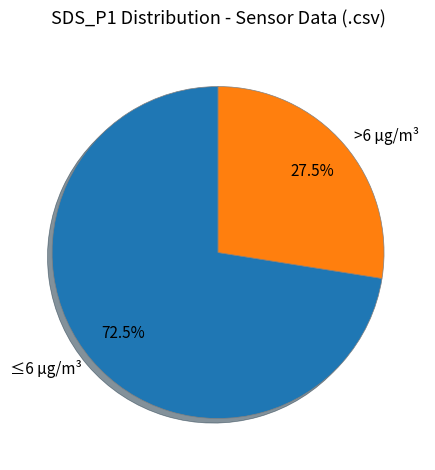

Does >6 µg/m³ account for over 50% of the chart?

No